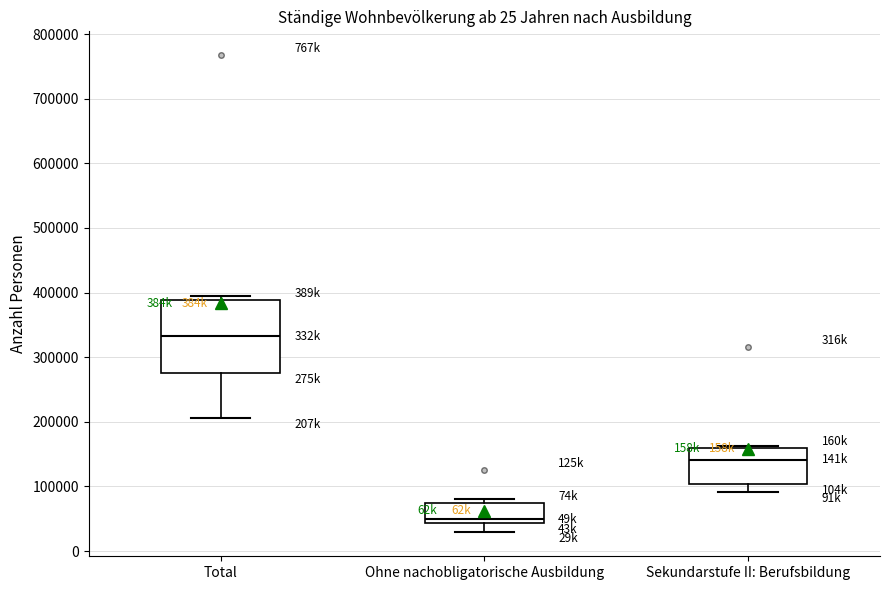

Which box's median line is the lowest?

Ohne nachobligatorische Ausbildung